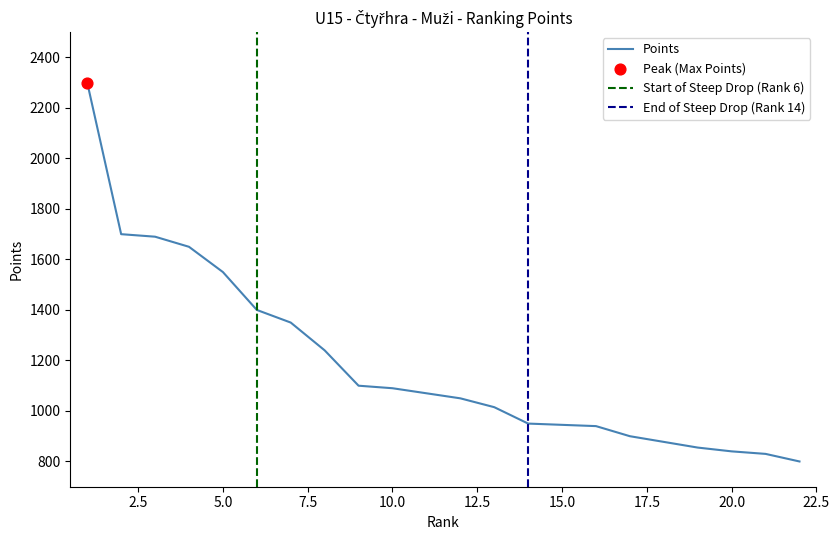

What is the lowest value of the Points series?

800